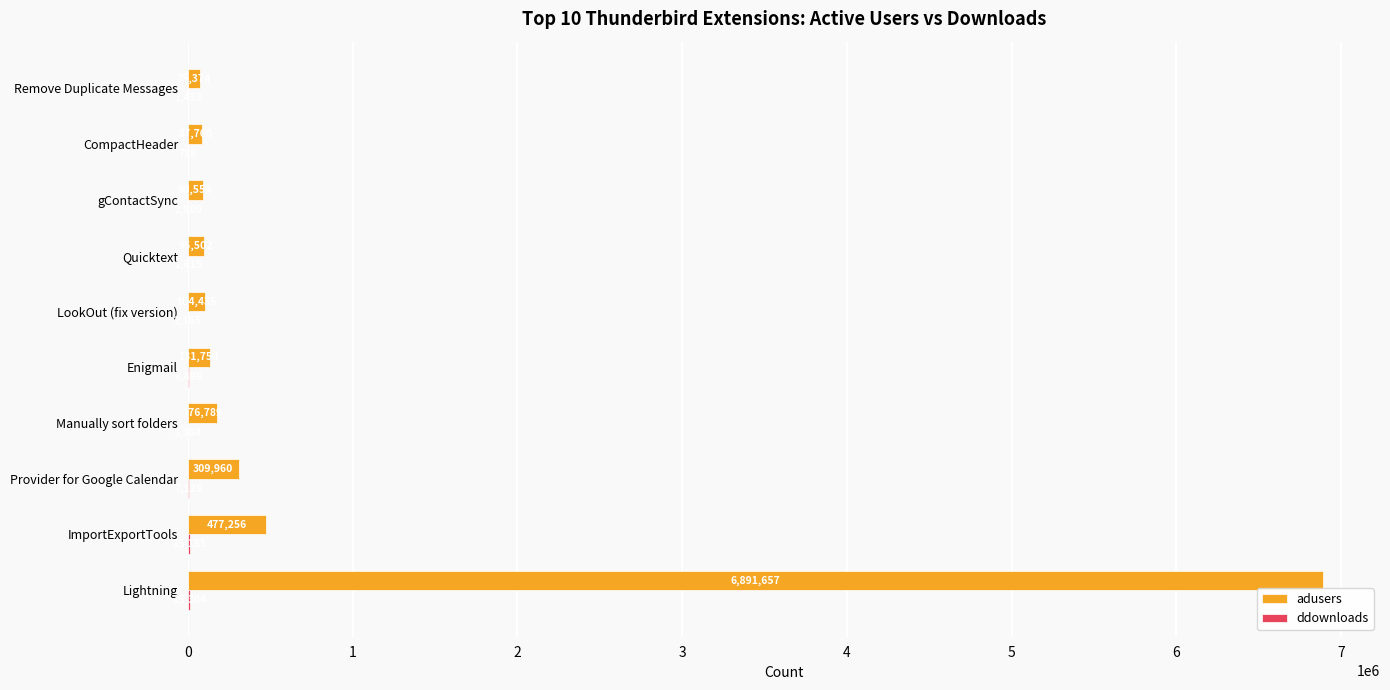

Which series has the largest total across all categories?

adusers